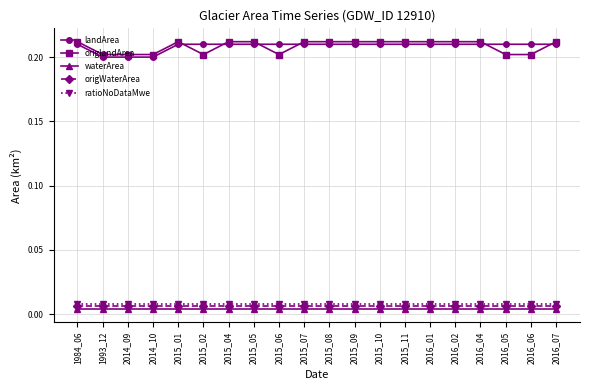

True or false: landArea has a value of 0.2 at 2015_05.

True